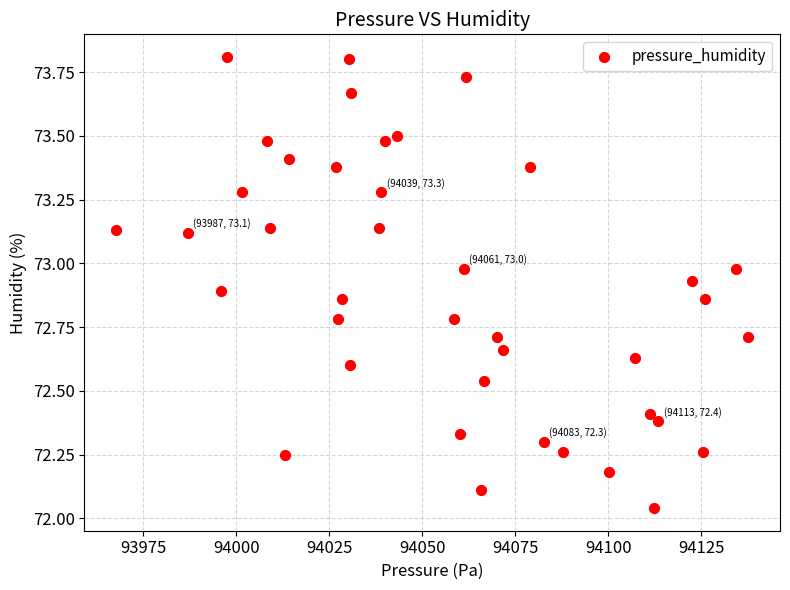

What is the range of Y values (max minus min)?

1.8